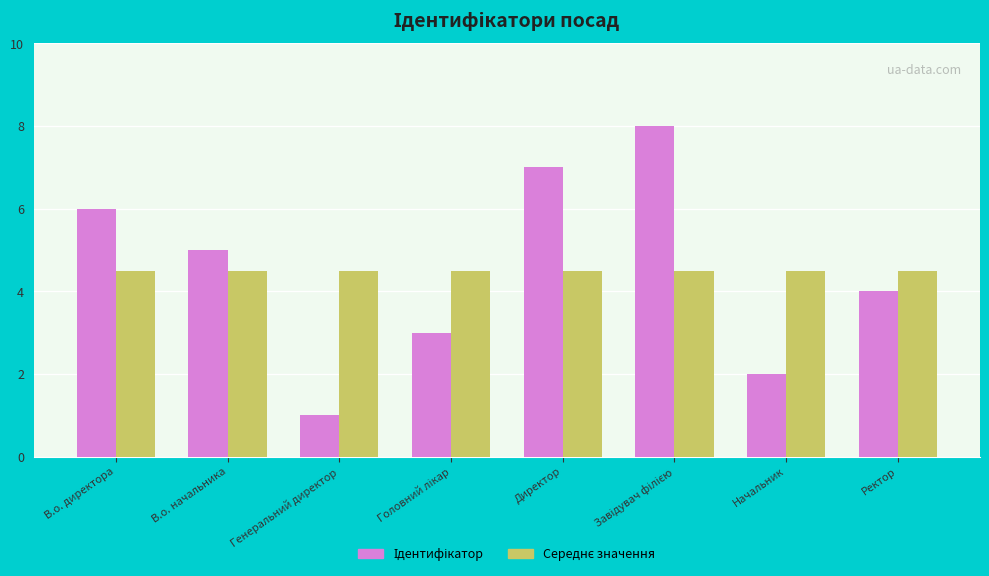

Which category has the lowest value across all series?

Генеральний директор